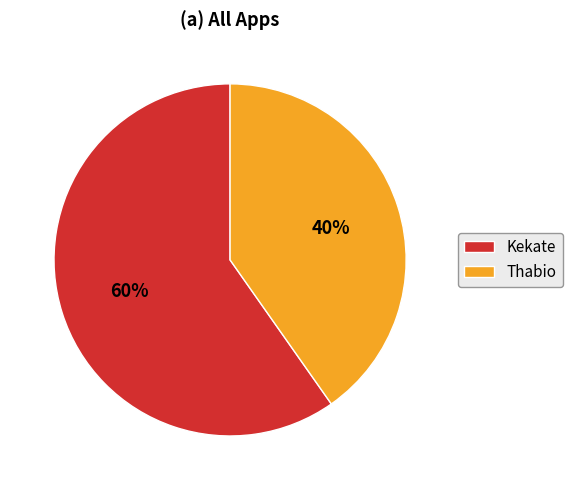

Which slice is the smallest?

Thabio